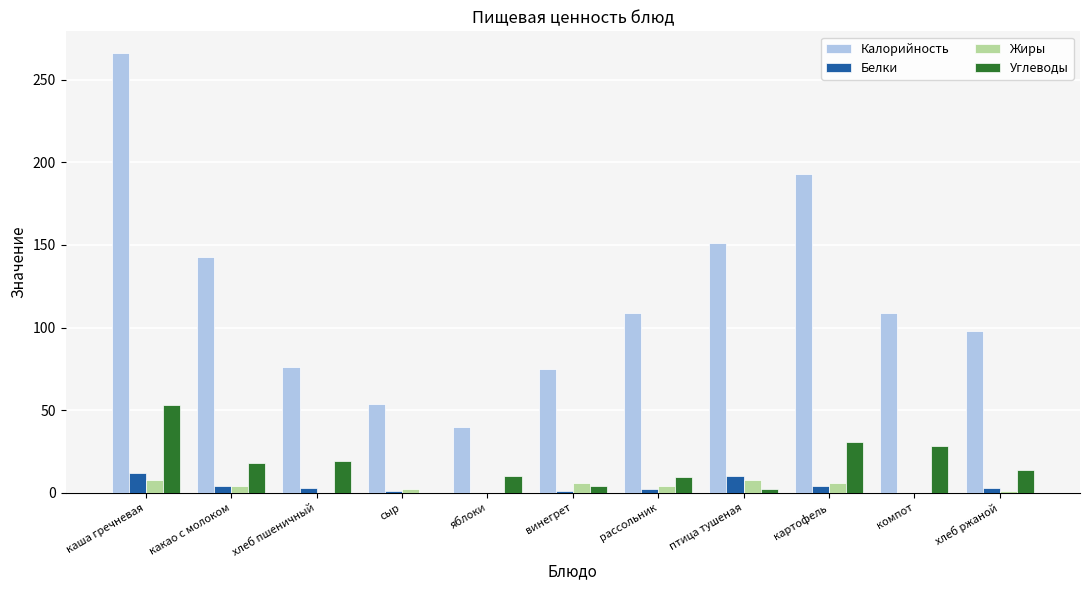

What is the average value of the Белки series?

3.6